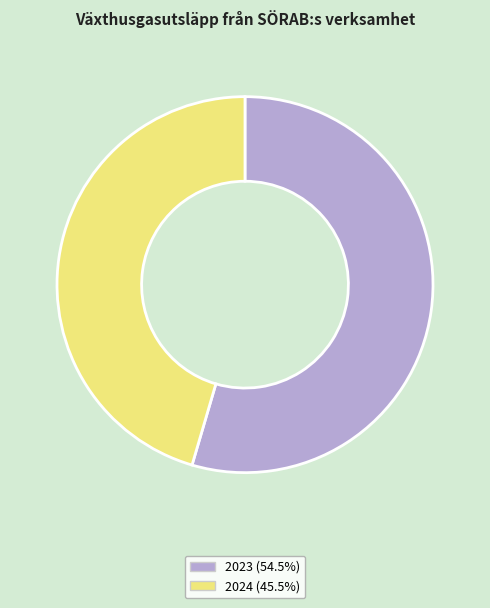

Is there a majority slice in this chart?

Yes